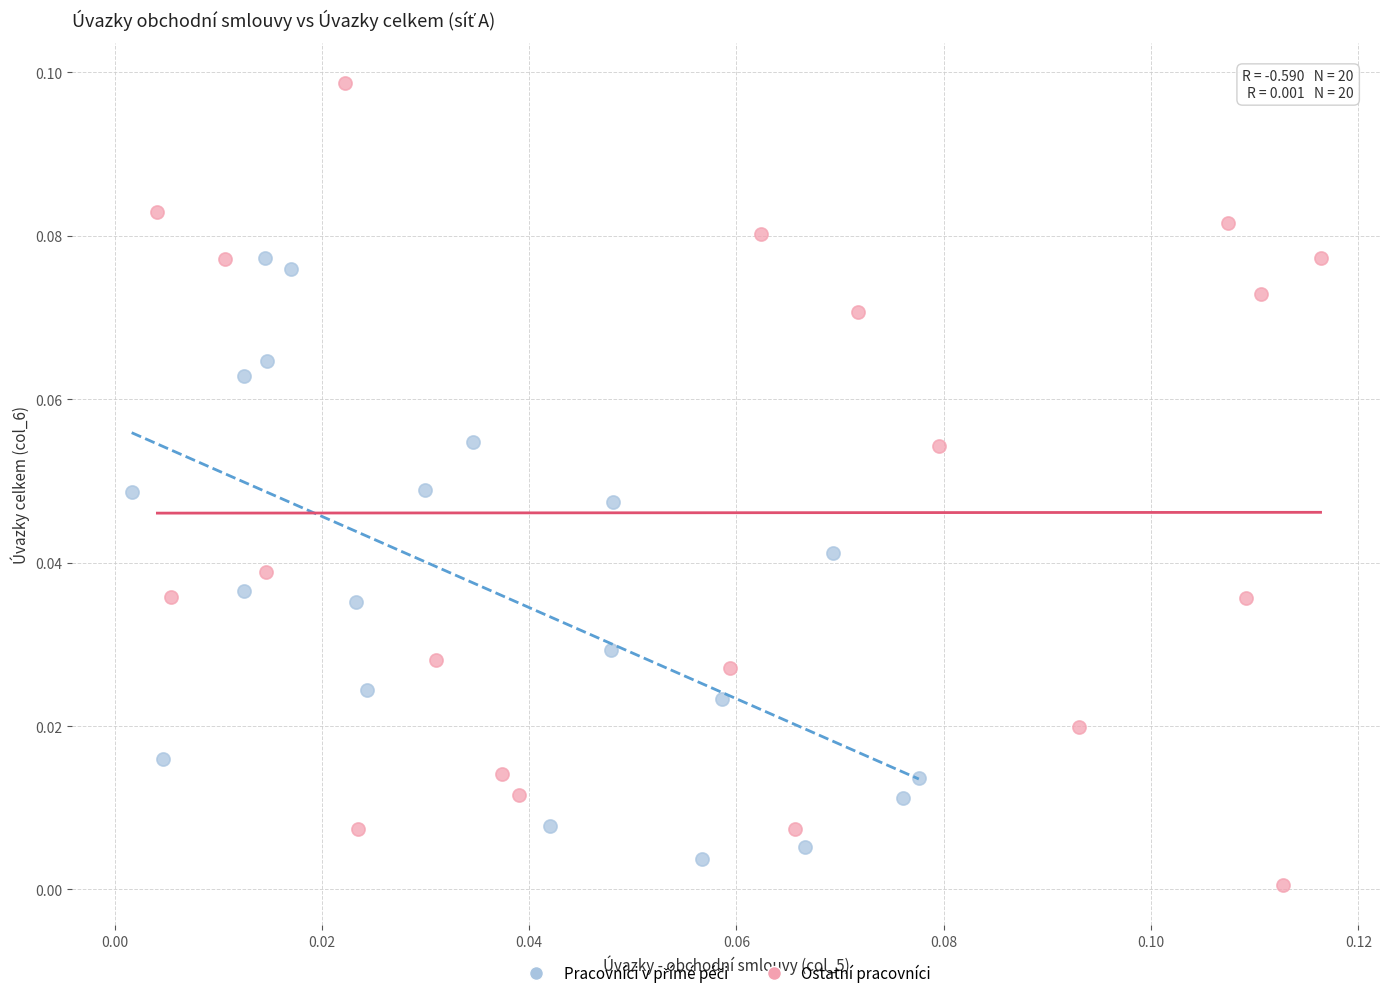

Which series reaches the maximum Y coordinate?

Ostatní pracovníci